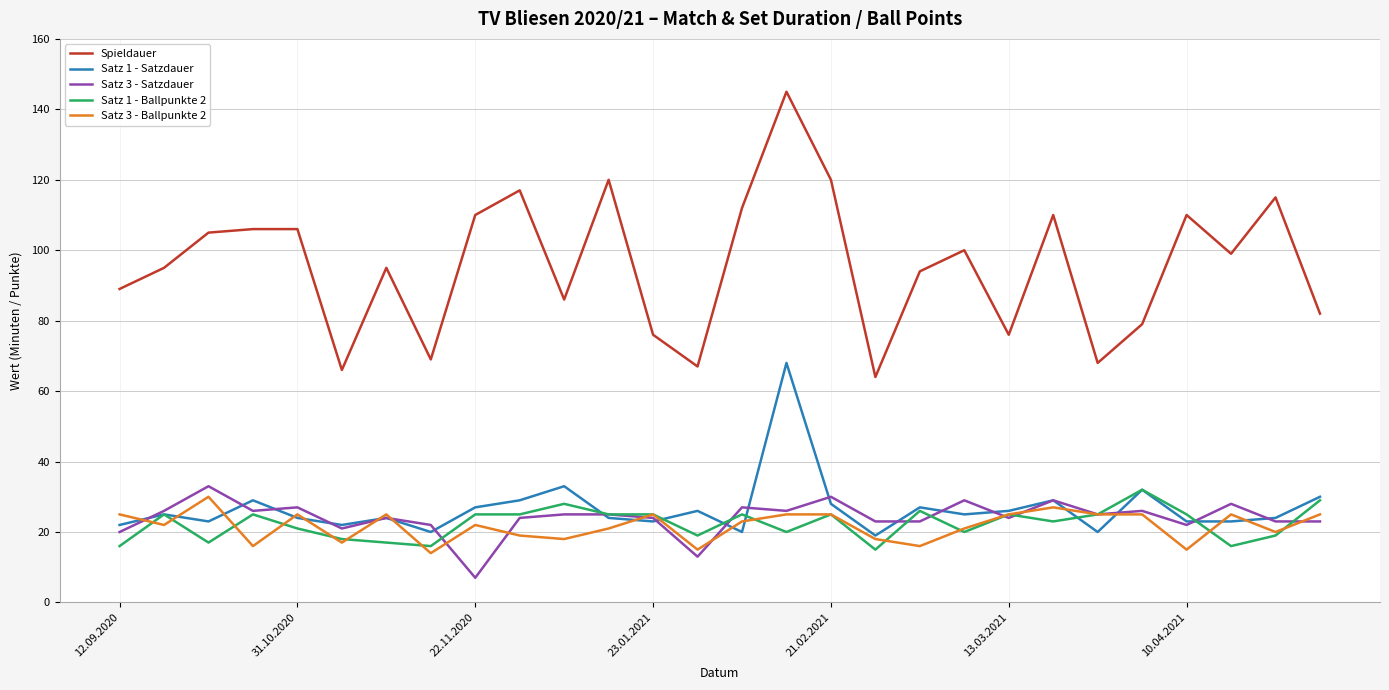

Which series ends up on top after the final intersection of Satz 1 - Satzdauer and Satz 3 - Ballpunkte 2?

Satz 1 - Satzdauer